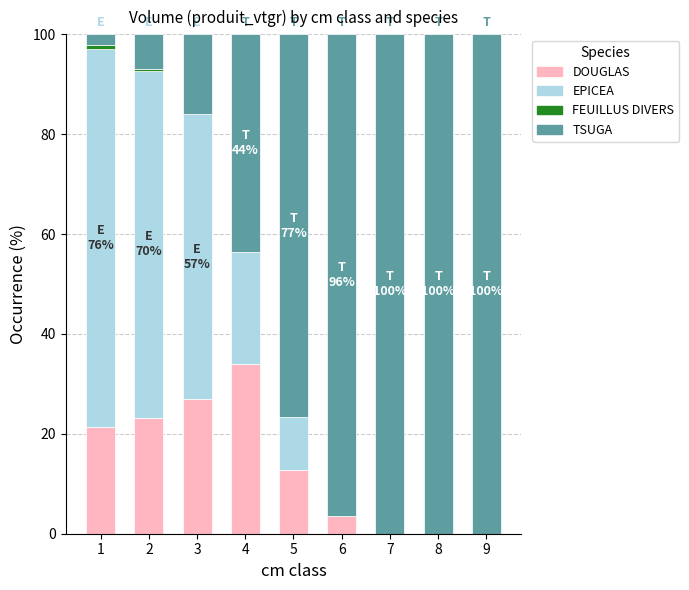

What is the maximum value for DOUGLAS?

34.1